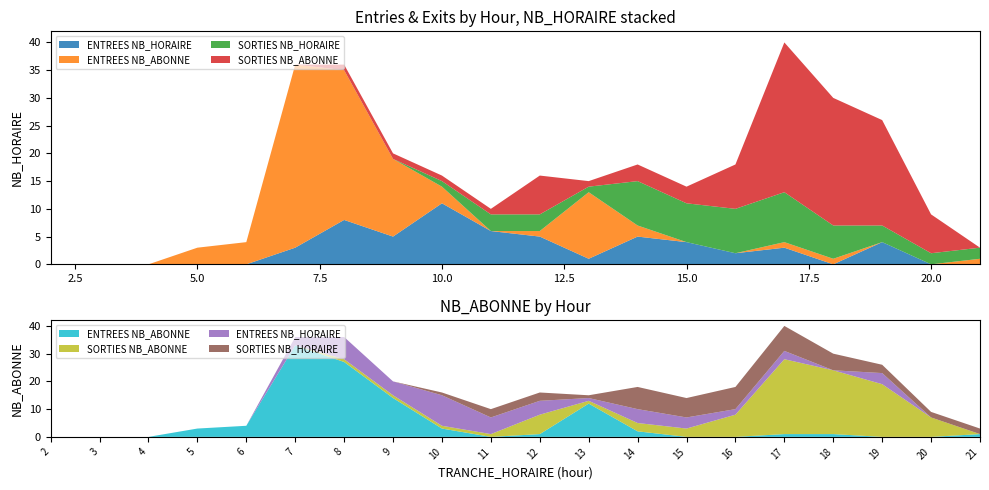

Reading left to right, extract all data points from this chart.

ENTREES NB_HORAIRE: 0	0	0	0	0	3	8	5	11	6	5	1	5	4	2	3	0	4	0	0
ENTREES NB_ABONNE: 0	0	0	3	4	33	27	14	3	0	1	12	2	0	0	1	1	0	0	1
SORTIES NB_HORAIRE: 0	0	0	0	0	0	0	0	1	3	3	1	8	7	8	9	6	3	2	2
SORTIES NB_ABONNE: 0	0	0	0	0	0	1	1	1	1	7	1	3	3	8	27	23	19	7	0